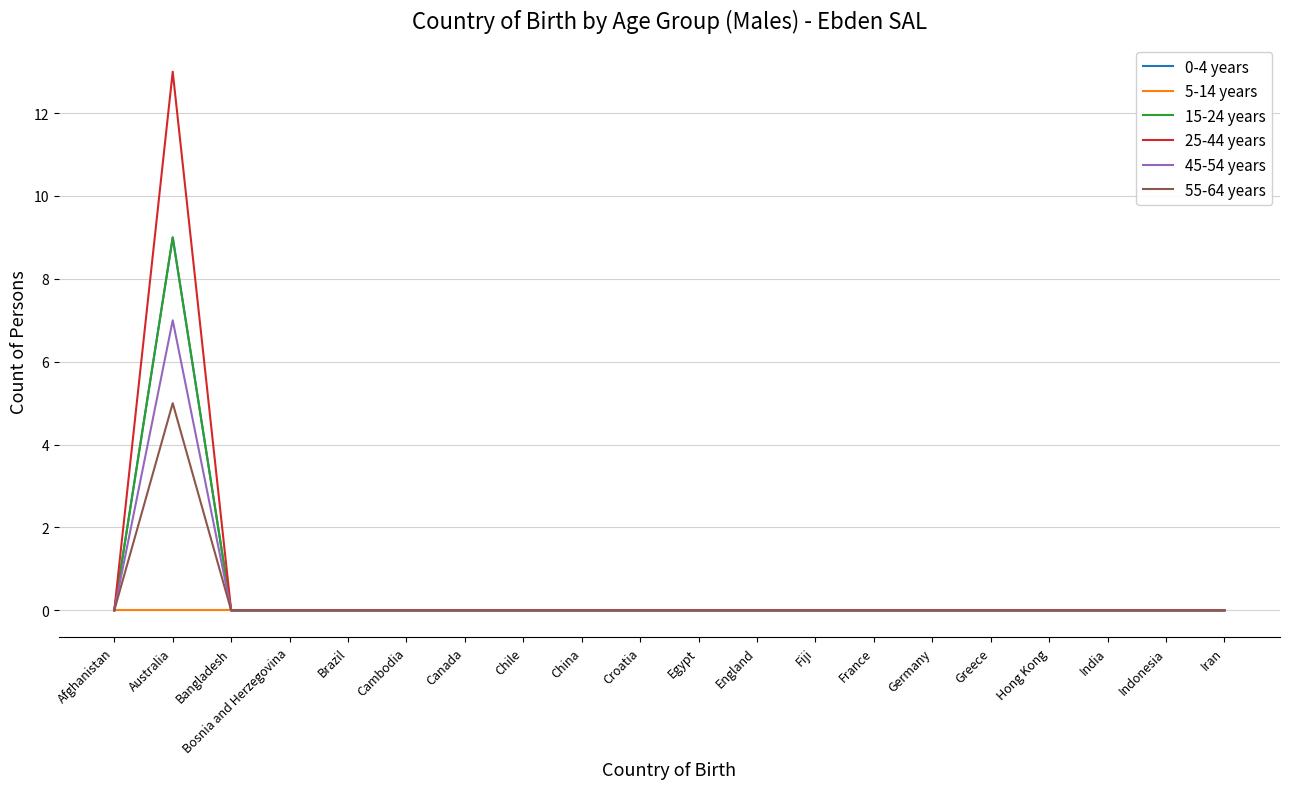

True or false: 0-4 years and 15-24 years intersect in this chart.

False